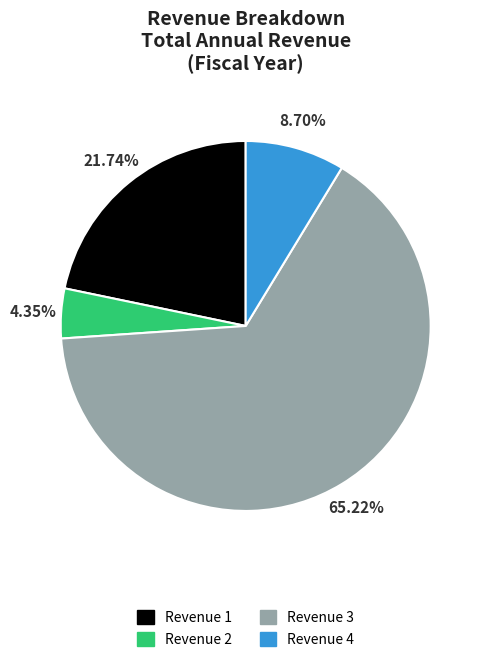

What is the total percentage of Revenue 1 and Revenue 3?

87.0%